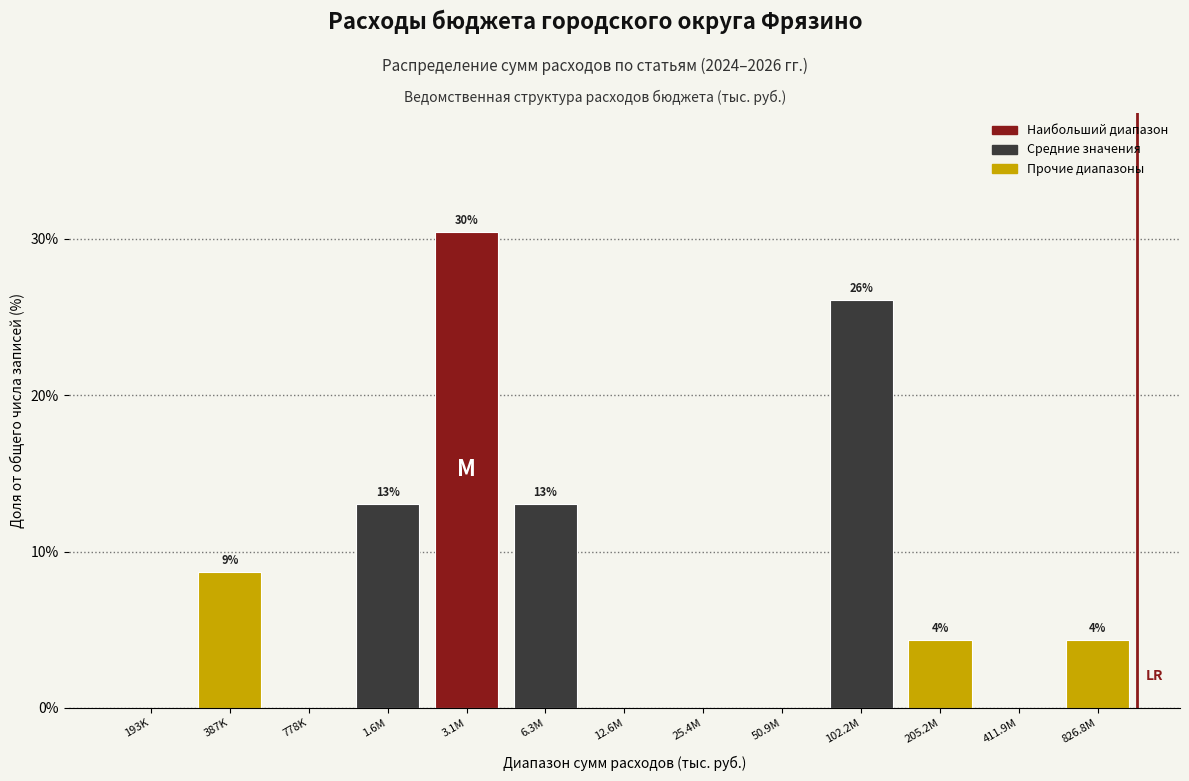

Are the bars horizontal?

No